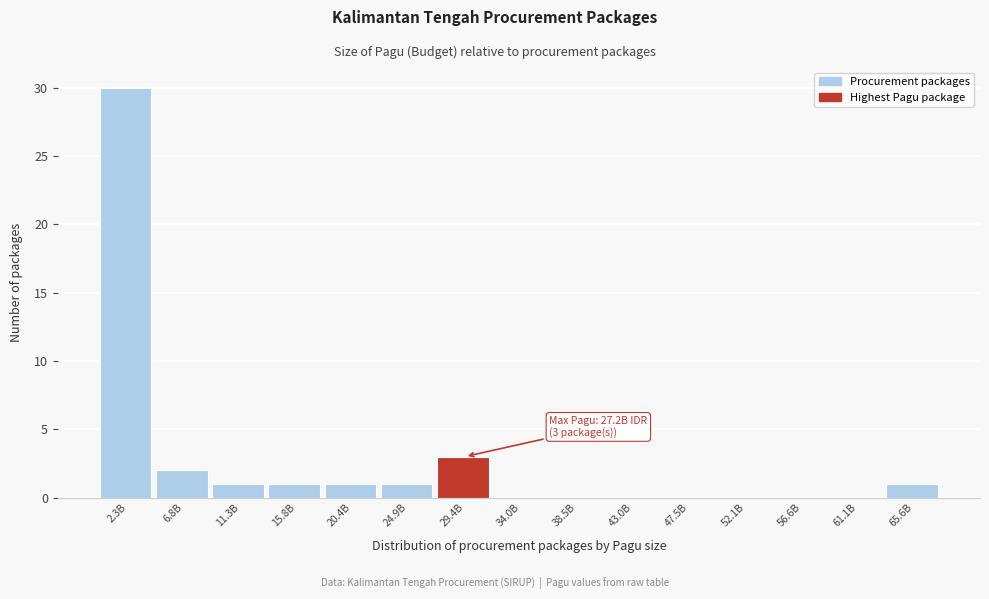

Reading left to right, transcribe all the data shown in this chart.

2.3B=30	6.8B=2	11.3B=1	15.8B=1	20.4B=1	24.9B=1	29.4B=3	34.0B=0	38.5B=0	43.0B=0	47.5B=0	52.1B=0	56.6B=0	61.1B=0	65.6B=1